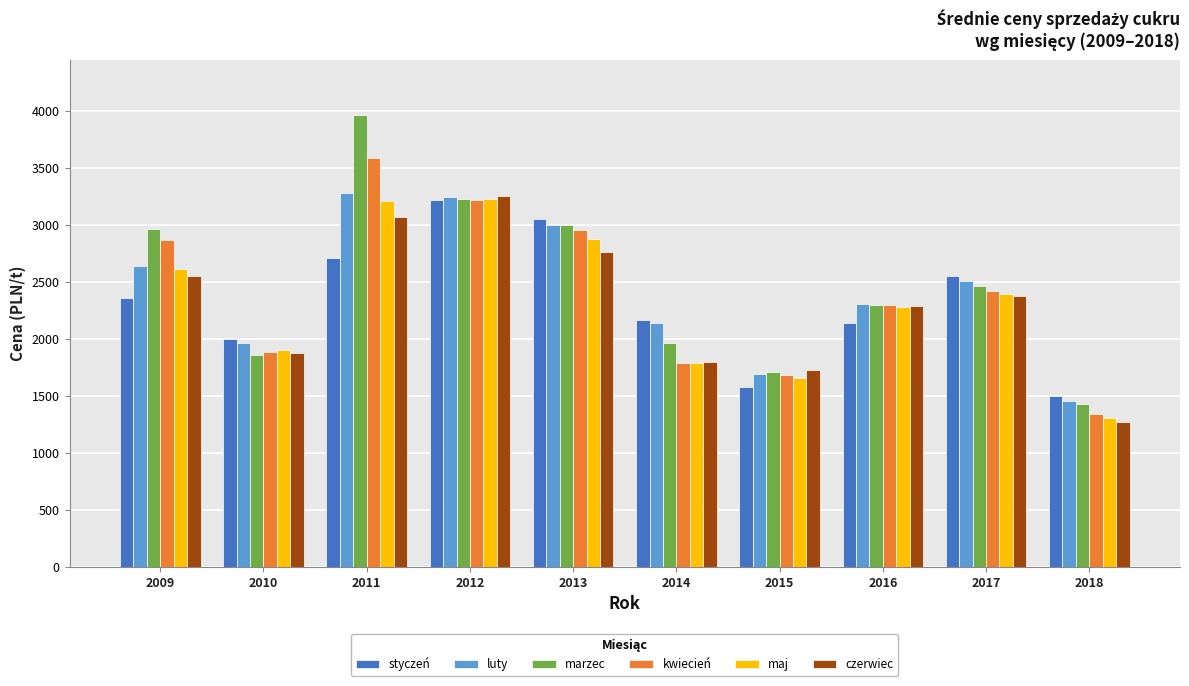

At which label does kwiecień first exceed 2417?

2009